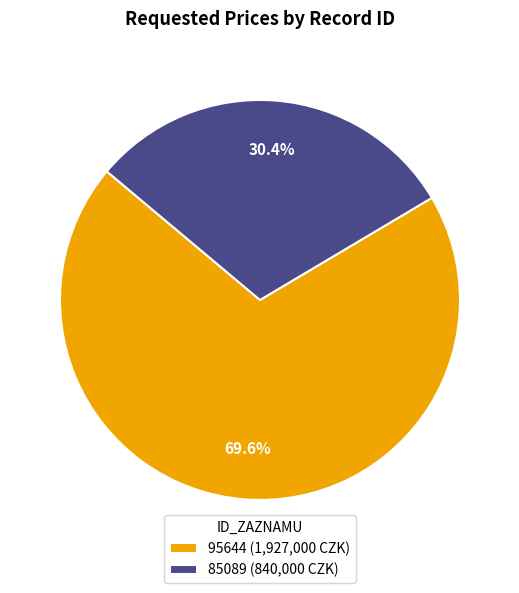

Is 95644 the majority of the pie?

Yes